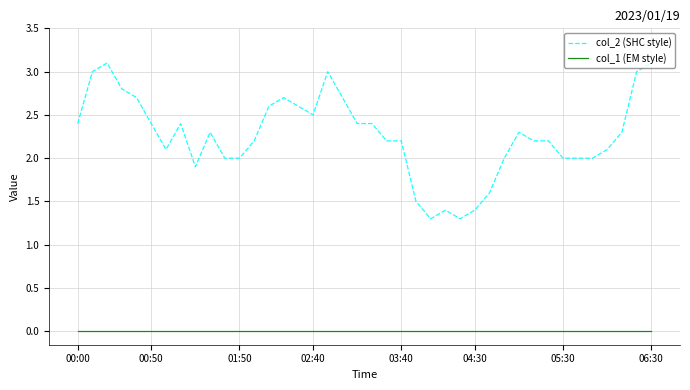

Which series has the widest spread of values?

col_2 (SHC style)